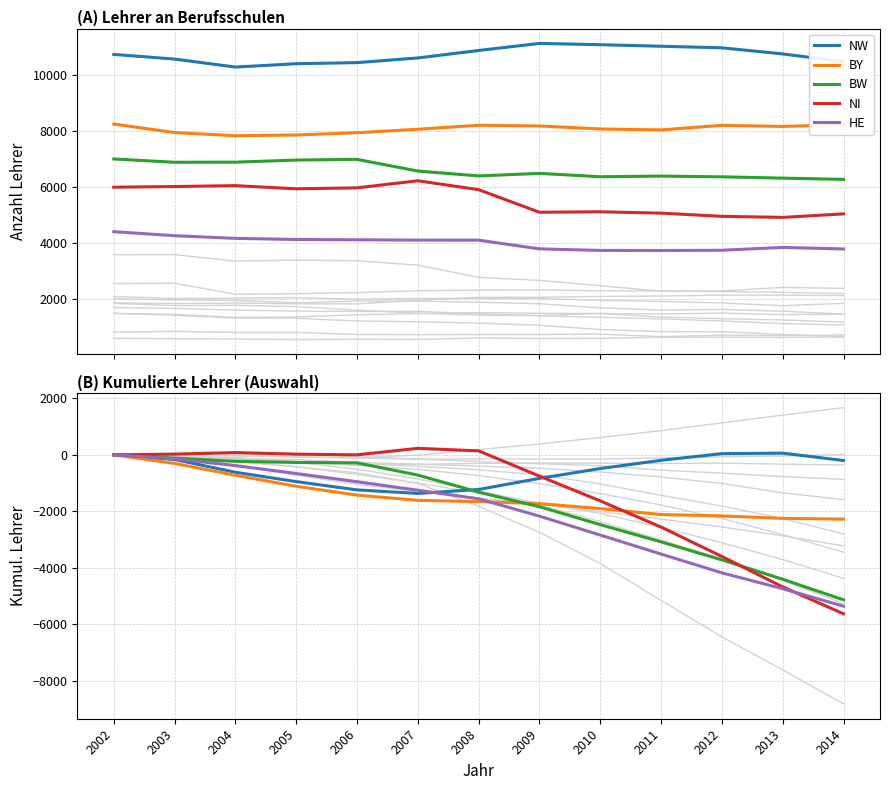

Is it true that NI equals 80.0 at 2004?

True